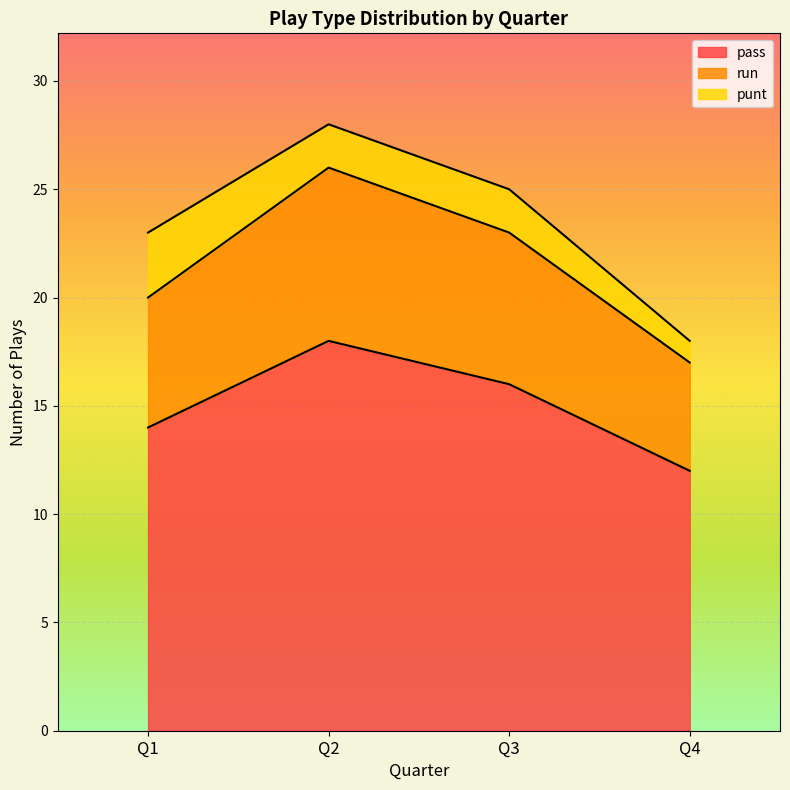

Where does the run series first go above 23?

Q2